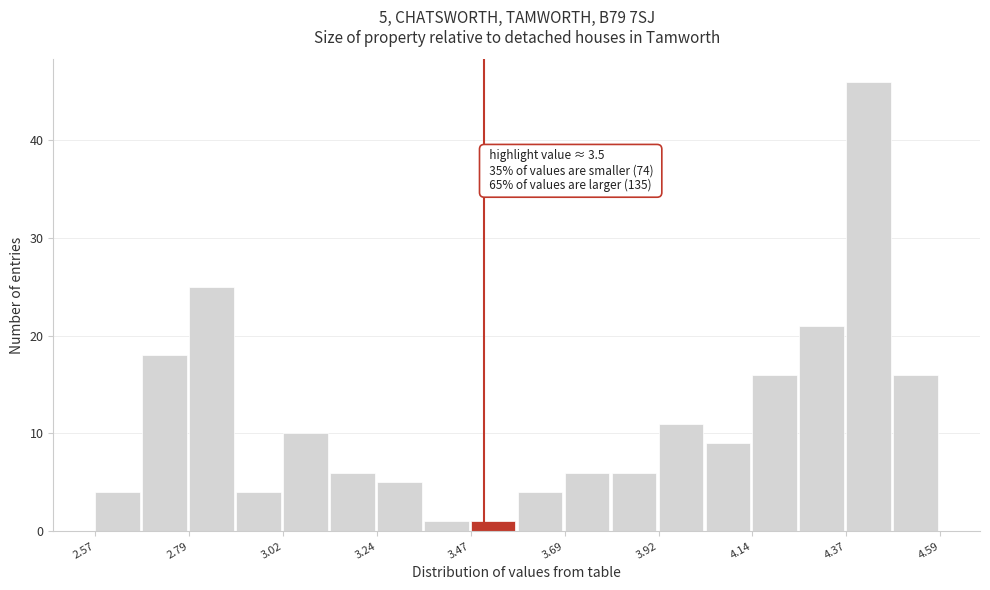

Read against the x-axis, roughly where is the centre of the tallest bar?

4.40